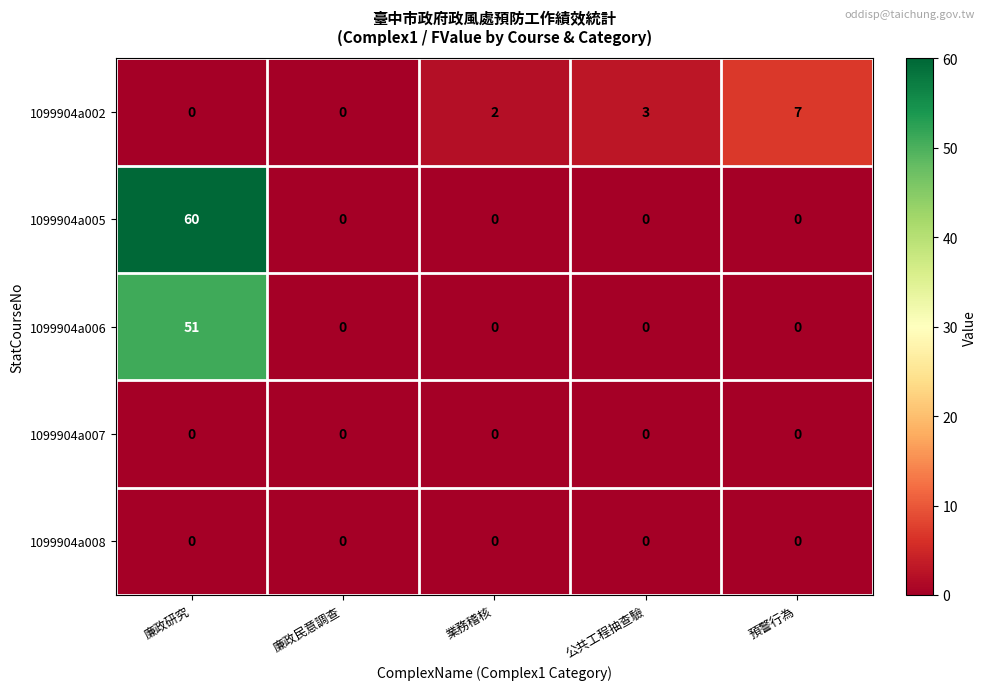

What is the highest value of the 1099904a006 series?

51